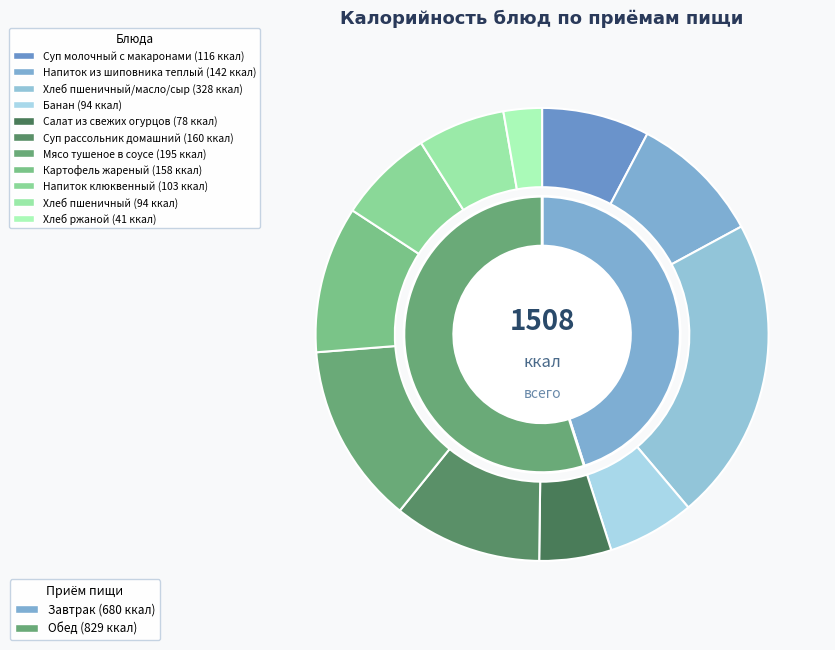

What is the smallest slice in the pie chart?

Хлеб ржаной